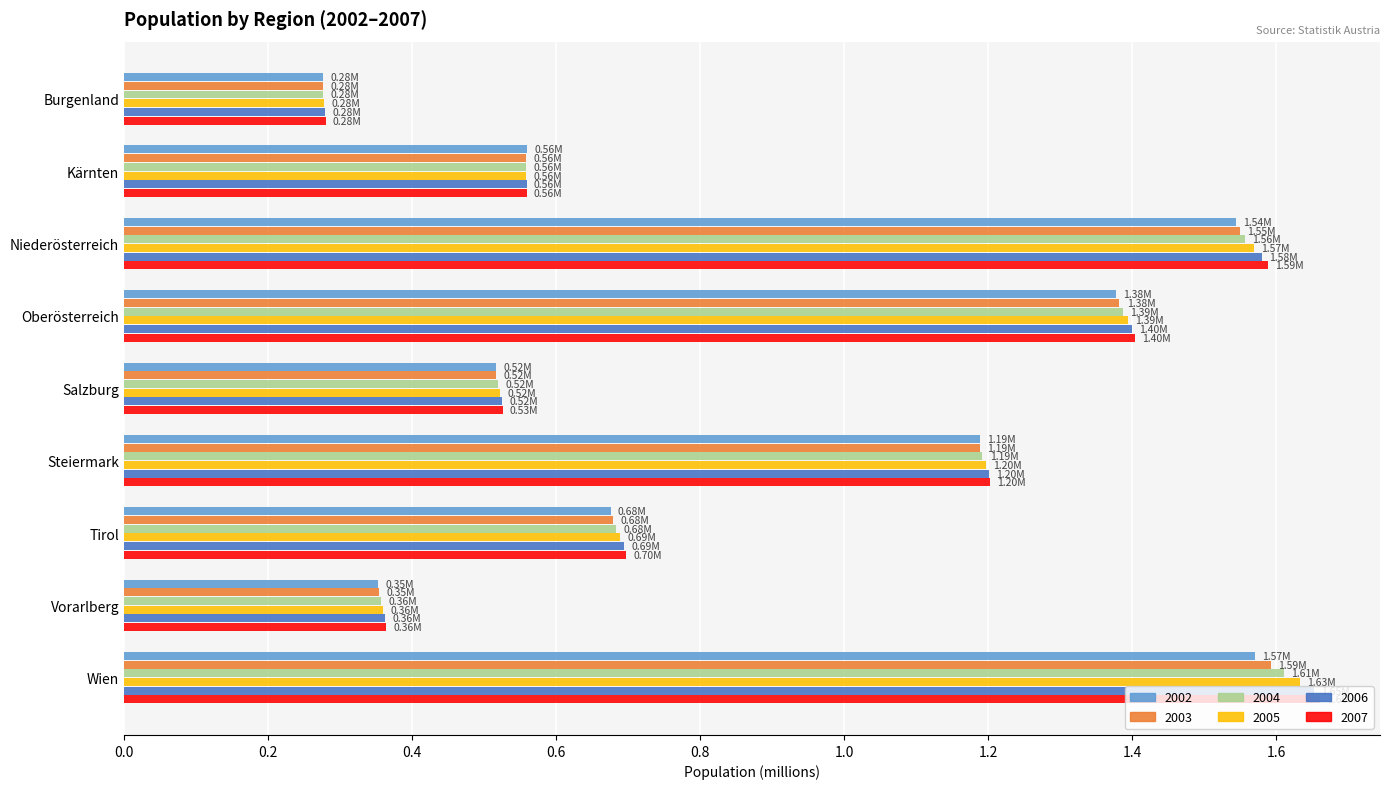

Between Burgenland and Oberösterreich, which series saw the biggest shift?

2007